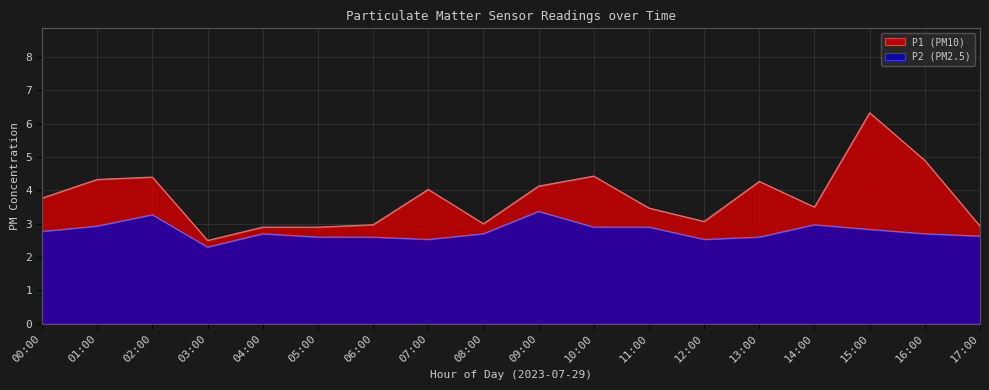

What is the label of the 10th point from the left?

09:00